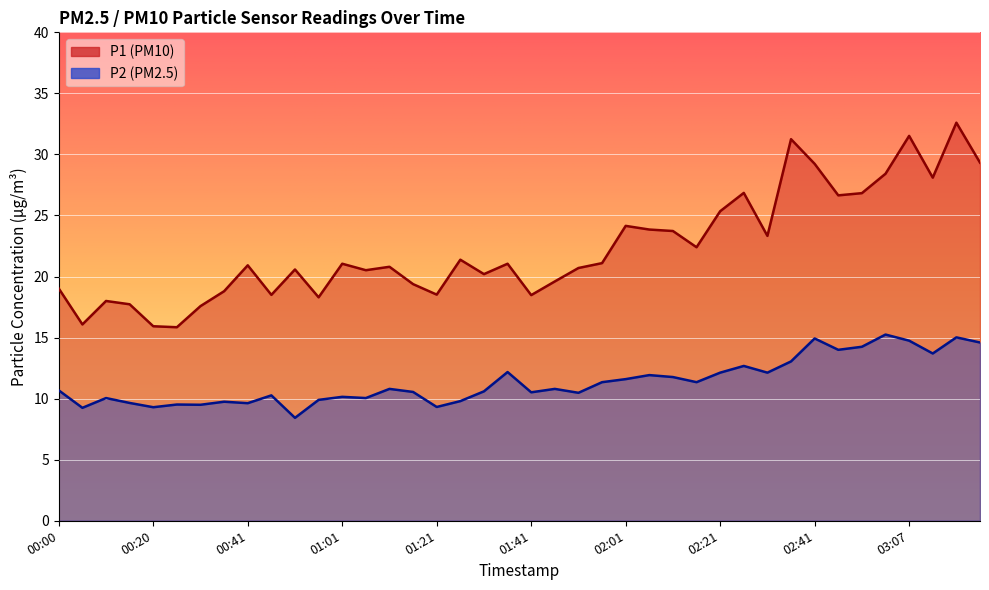

How many interior local peaks does the P1 series have?

12